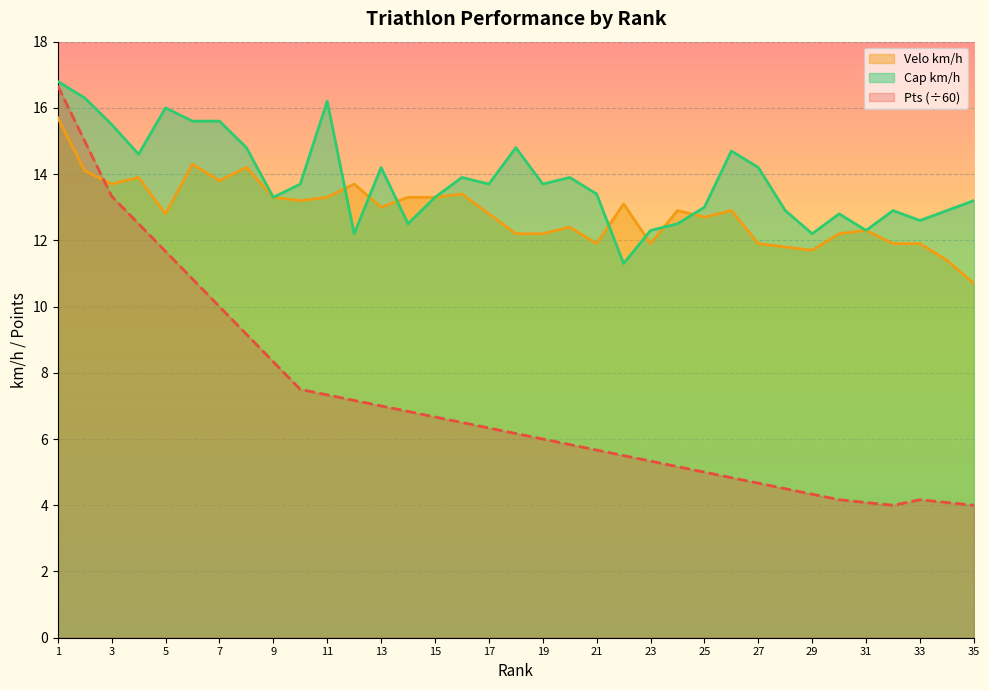

Rank the series at 4 from highest to lowest value.

Cap_kmh, Velo_kmh, Pts